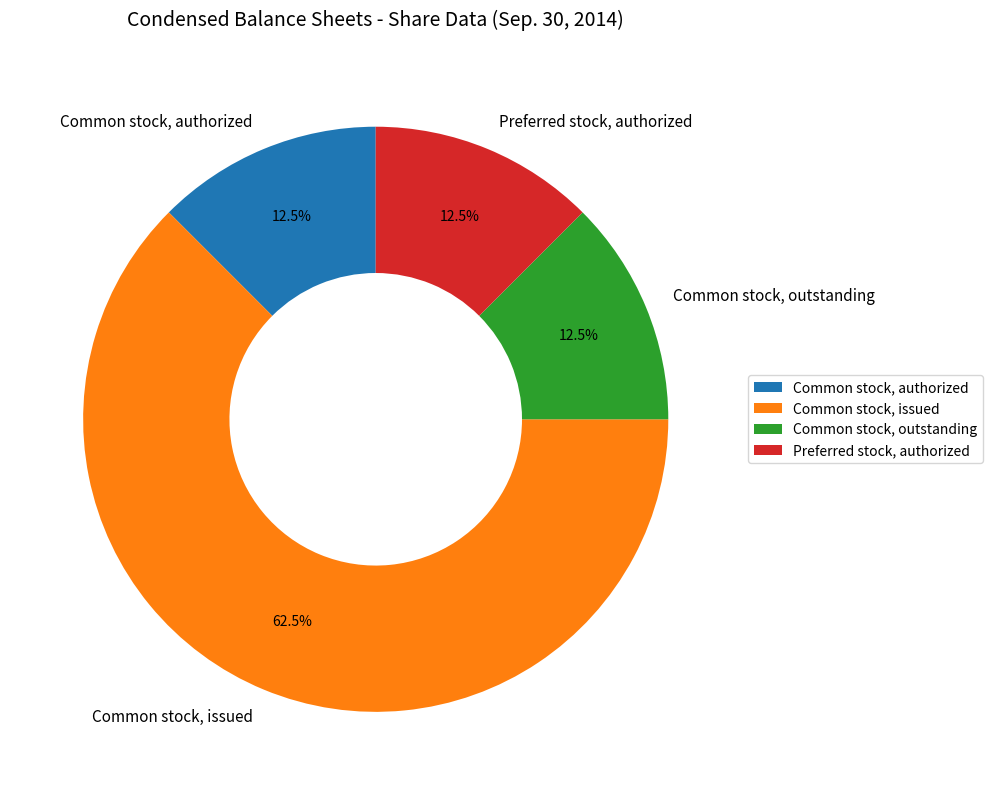

Approximately how many times larger is the value at Common stock, issued compared to Preferred stock, authorized?

5.0